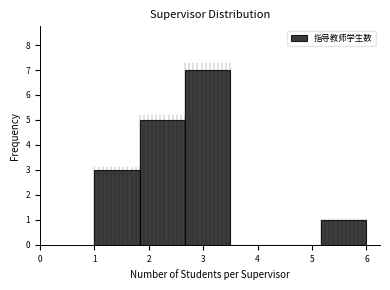

What is the height of the bar covering 2.7 to 3.5 on the x-axis? Neither the bar edges nor the heights are printed on the chart, so give them approximately, as read against the axes.

7